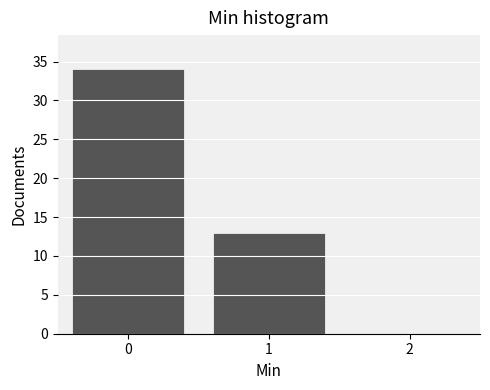

What is the height of the bar covering -0.5 to 0.5 on the x-axis? The values are not printed on the chart, so give them approximately, as read against the axis.

34